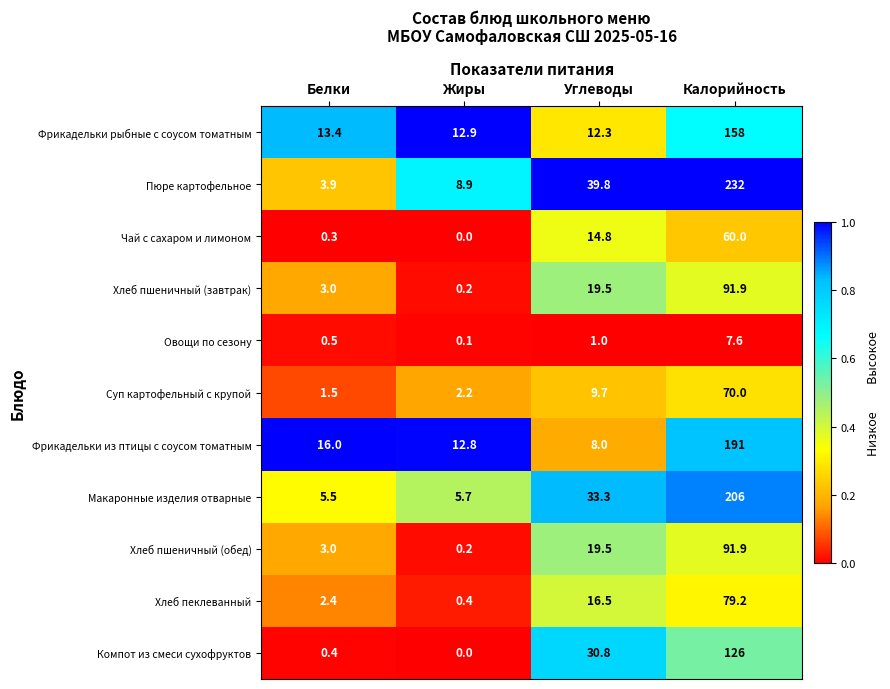

Rank the categories by Пюре картофельное value from lowest to highest.

Белки, Жиры, Углеводы, Калорийность